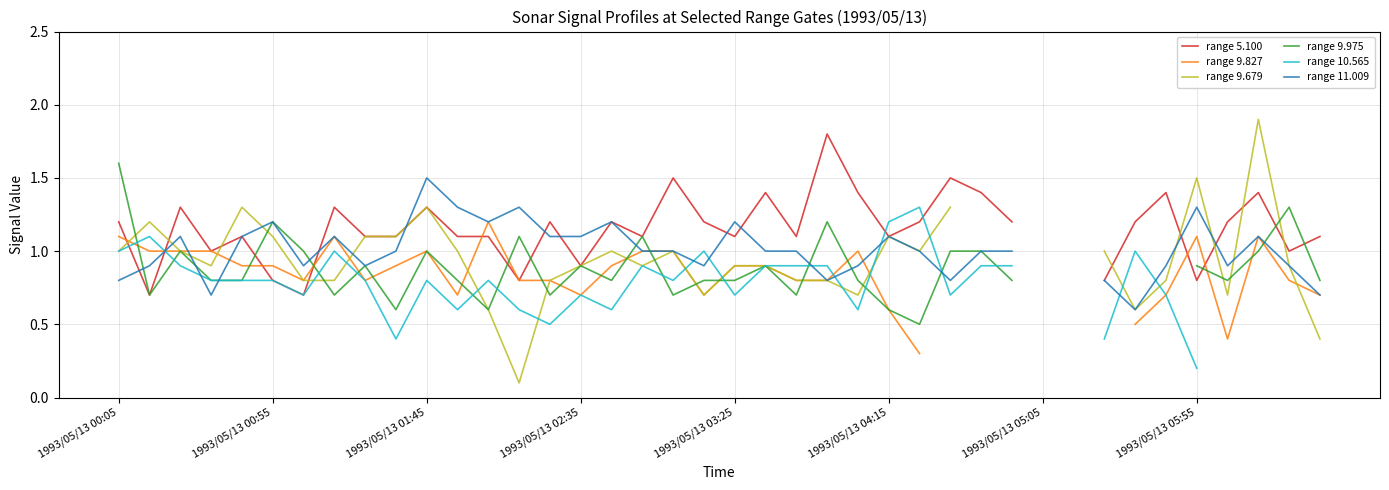

Which series has the largest range (max minus min)?

range 9.679